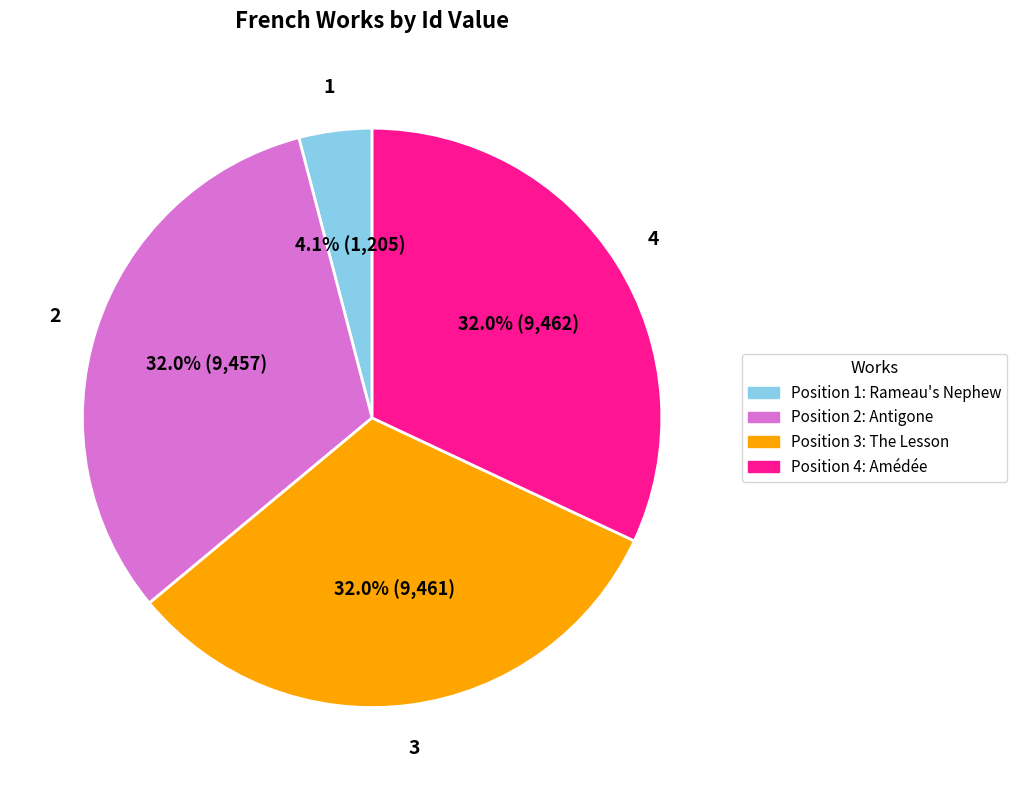

Does any single category account for the majority?

No